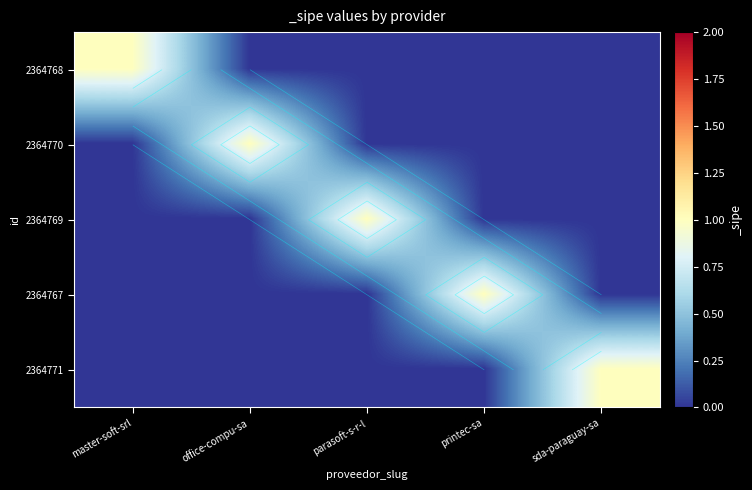

The value of 2364769 at printec-sa is 0. True or false?

True